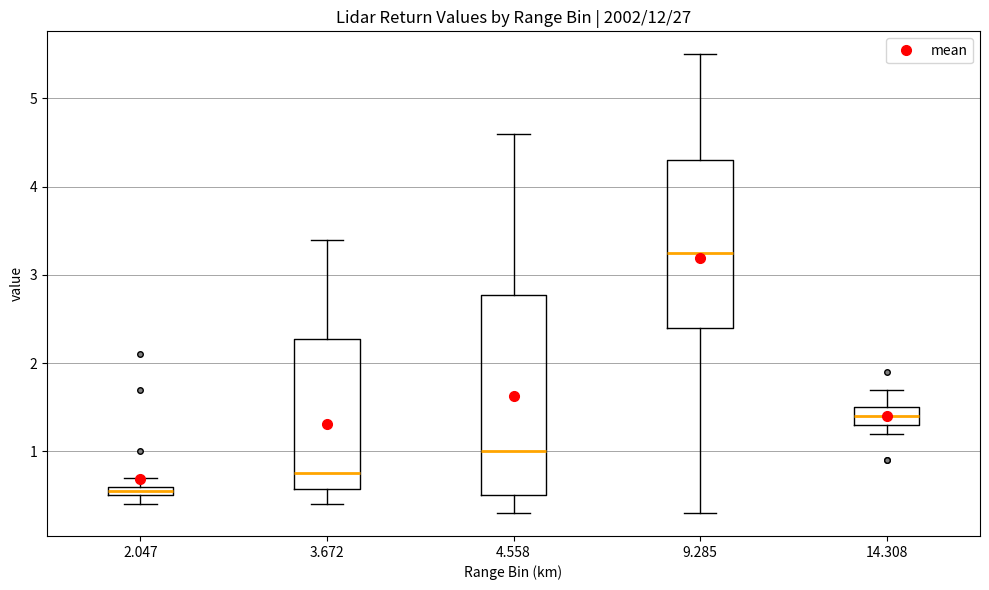

Where does the lower whisker of the box at x = 14.308 end on the y-axis? The values are not printed on the chart, so give them approximately, as read against the axis.

1.2